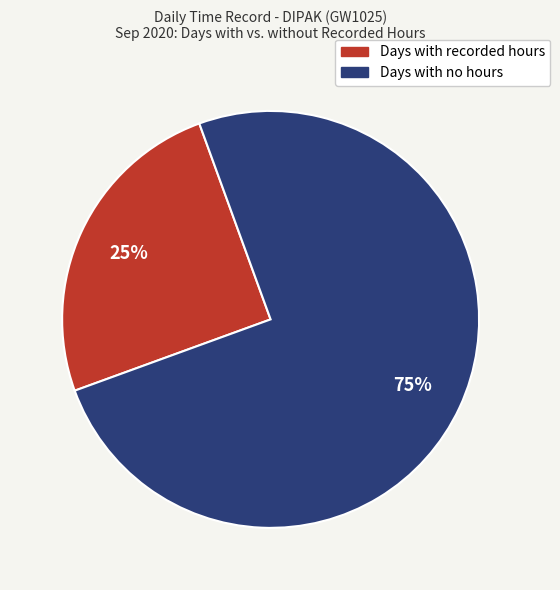

Does any single category account for the majority?

Yes